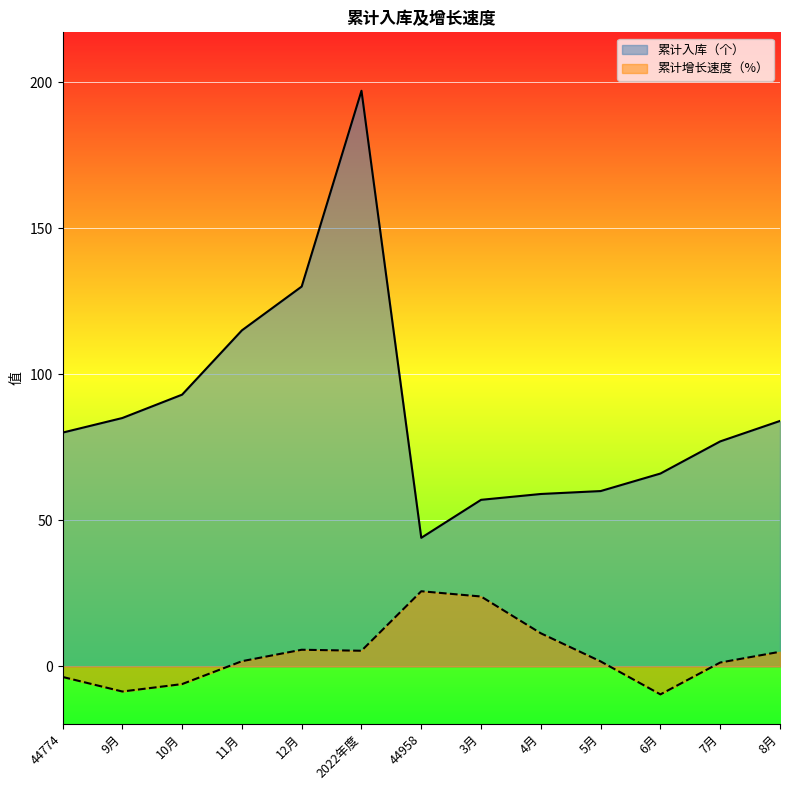

How many values in the 累计入库（个） series are below 80?

6